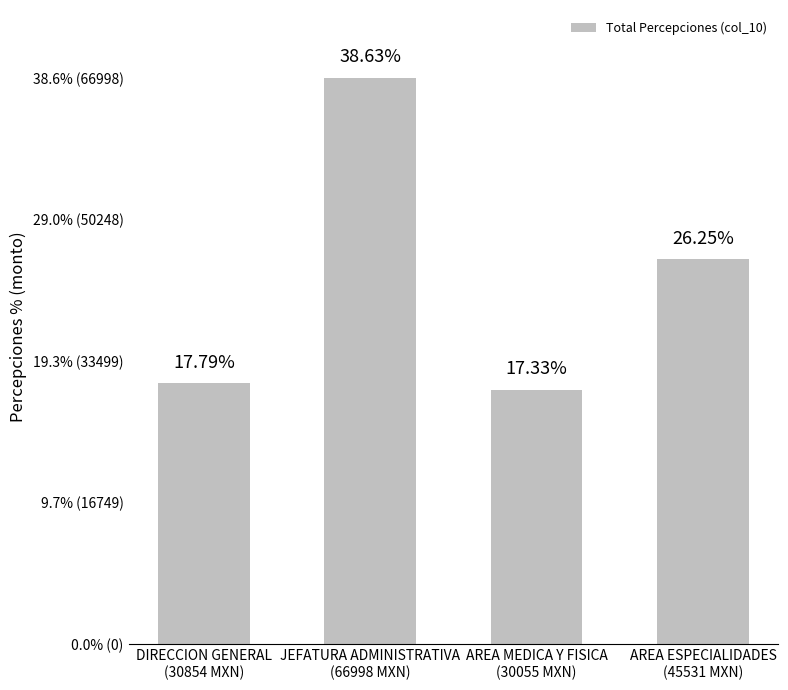

Are the bars horizontal?

No